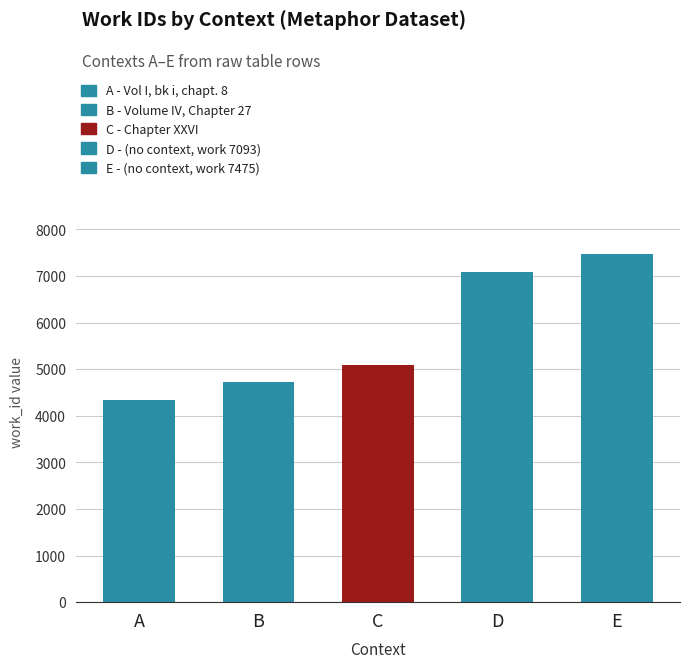

Which label corresponds to the smallest value in the chart?

A